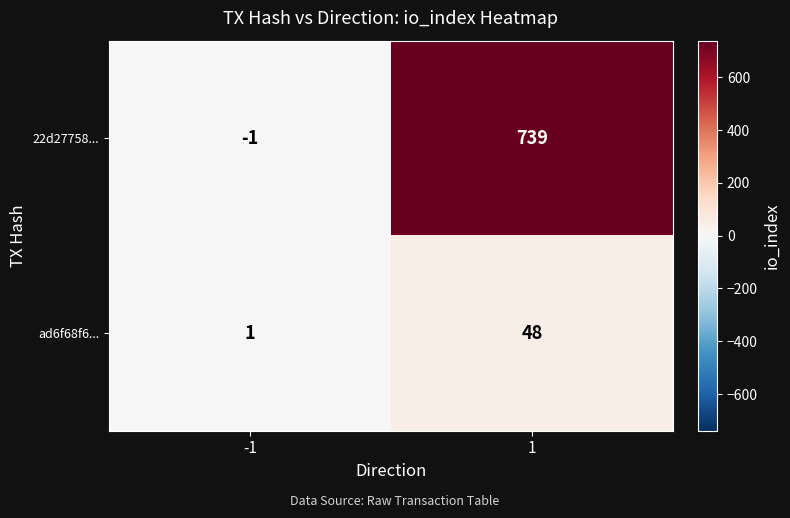

What is the difference between the maximum and minimum values in the 22d27758... series?

740